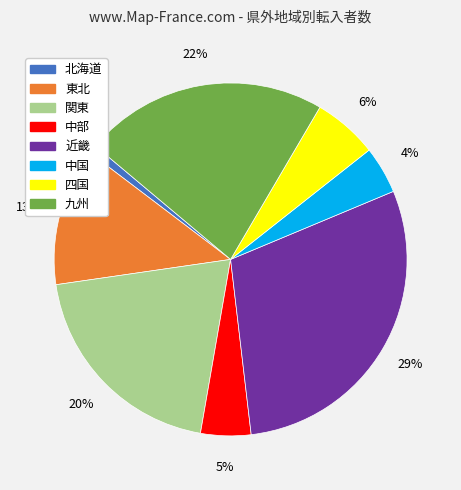

What is the smallest slice in the pie chart?

北海道